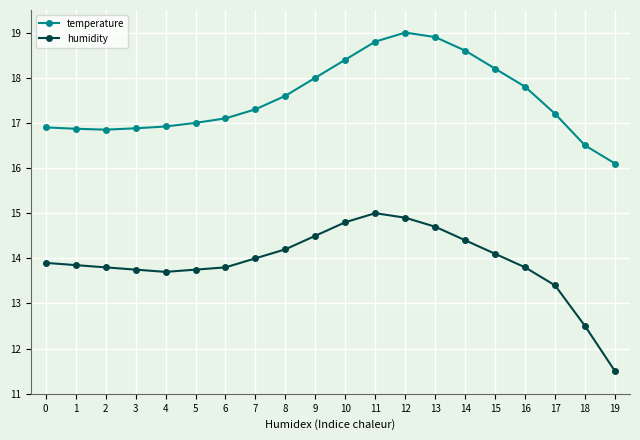

What value does the temperature series have at 13?

18.9